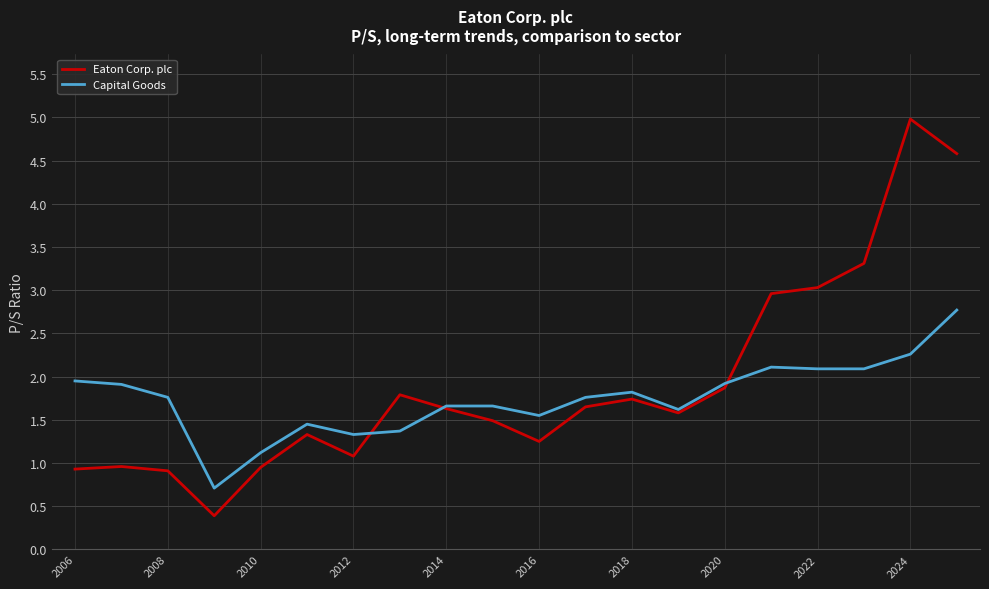

Which series has the largest range (max minus min)?

Eaton Corp. plc